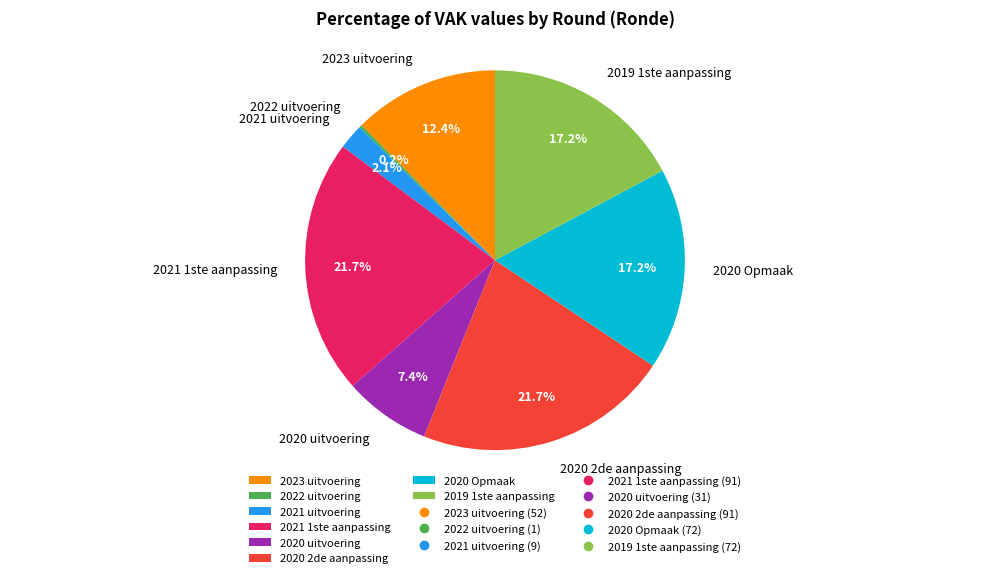

Which has a higher value, 2023 uitvoering or 2019 1ste aanpassing?

2019 1ste aanpassing